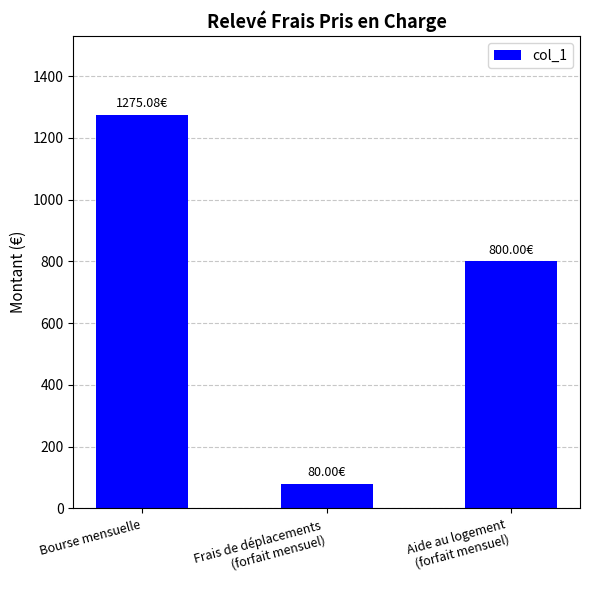

Reading left to right, what are all the values shown in this chart?

1275.1	80.0	800.0